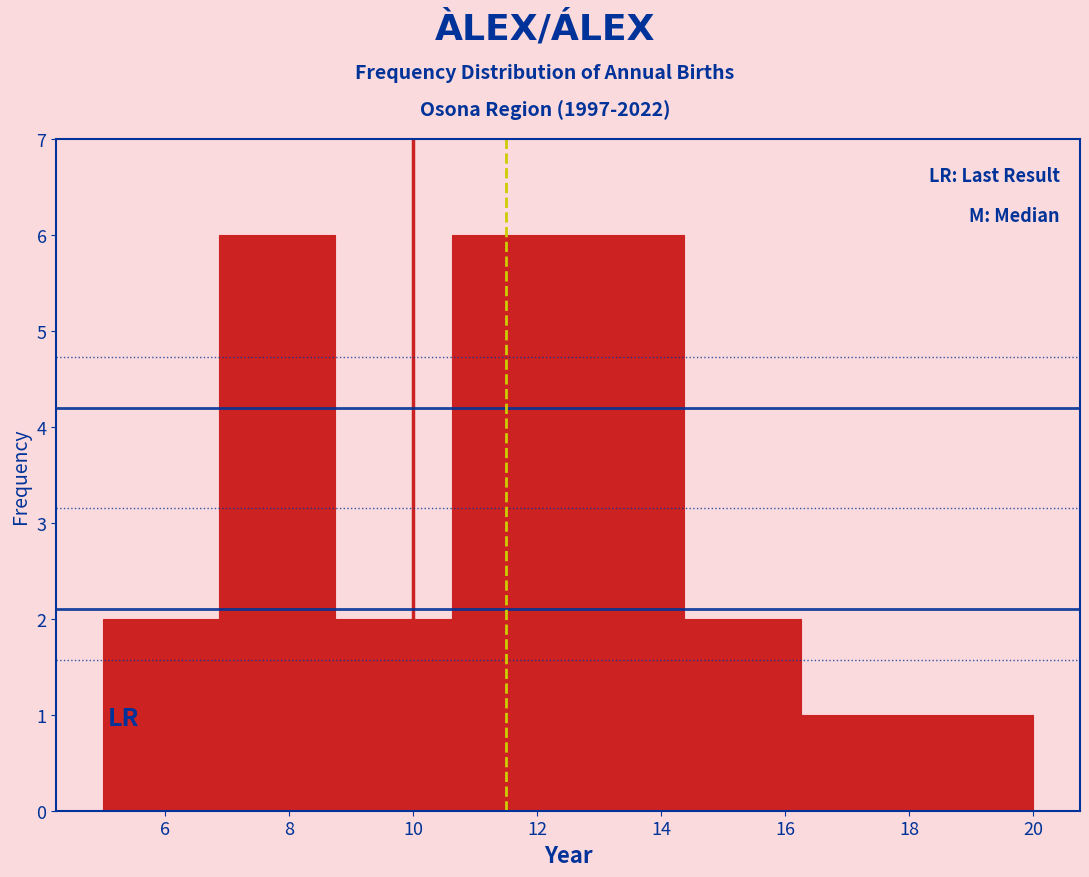

Reading left to right, transcribe this chart: for each bar, give the range it covers on the x-axis and its height. Neither the bar edges nor the heights are printed on the chart, so give them approximately, as read against the axes.

5.0 to 6.8: 2
6.8 to 8.8: 6
8.8 to 10.6: 2
10.6 to 12.6: 6
12.6 to 14.4: 6
14.4 to 16.2: 2
16.2 to 18.2: 1
18.2 to 20.0: 1